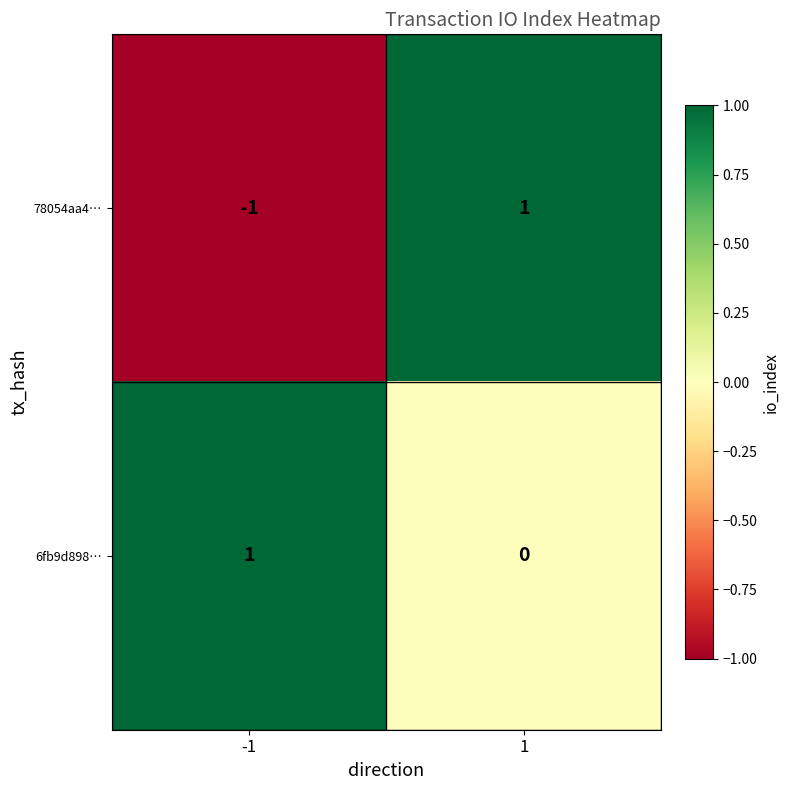

Reading left to right, what are all the values shown in this chart?

78054aa4…: -1	1
6fb9d898…: 1	0